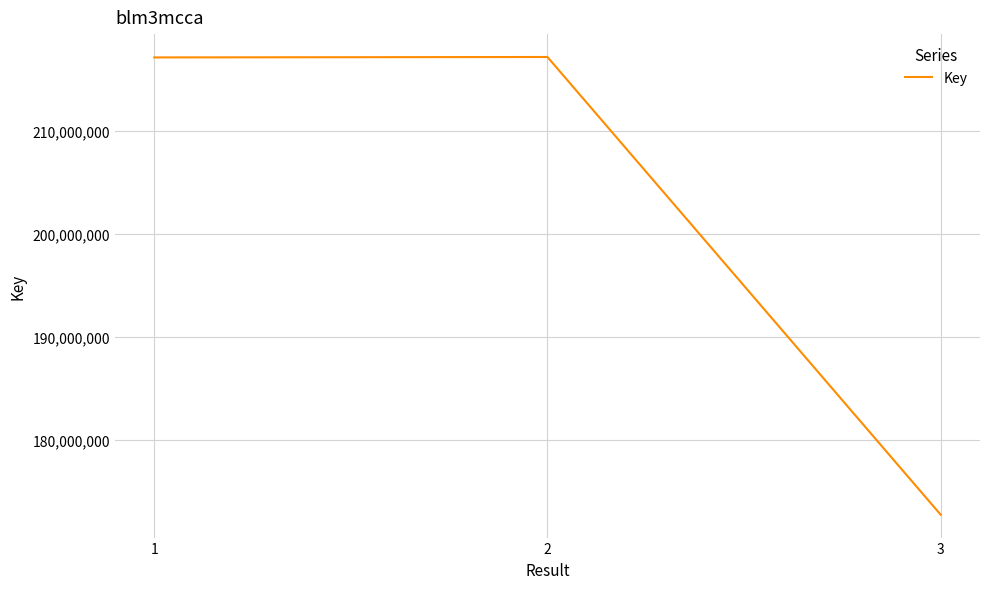

What is the approximate value at 2, to the nearest 10?

217214030